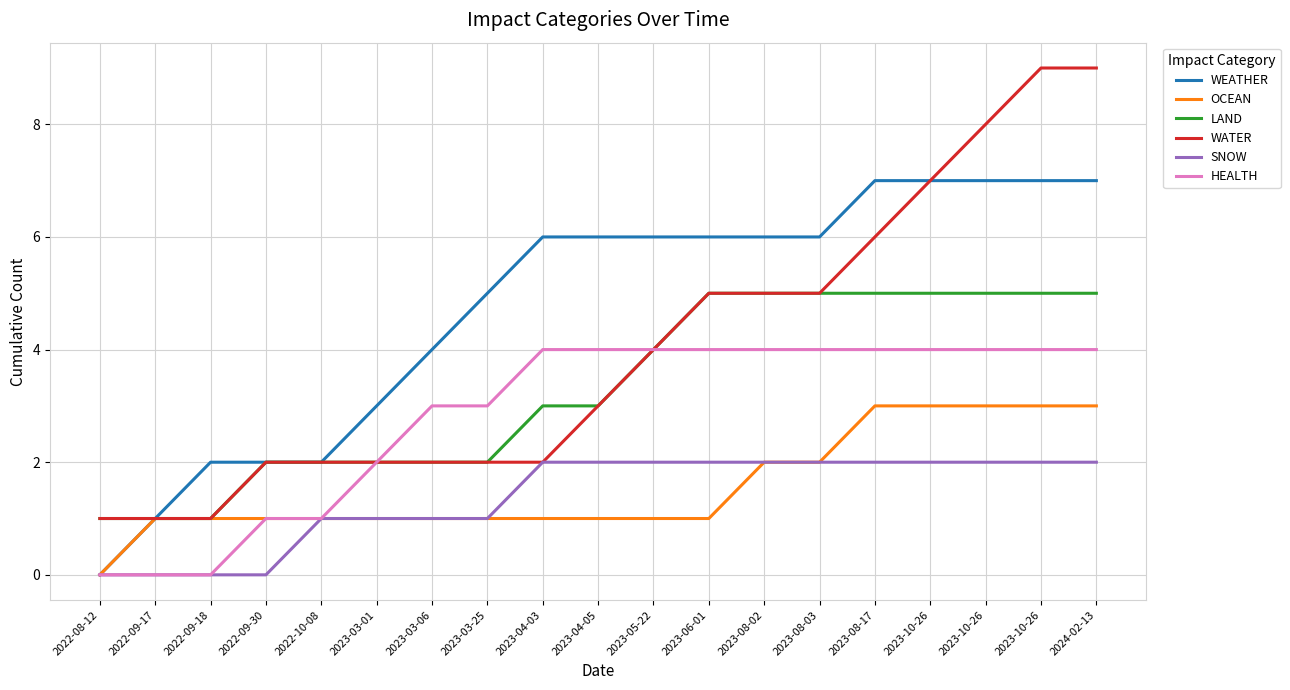

Does the chart display data point markers on the line(s)?

No